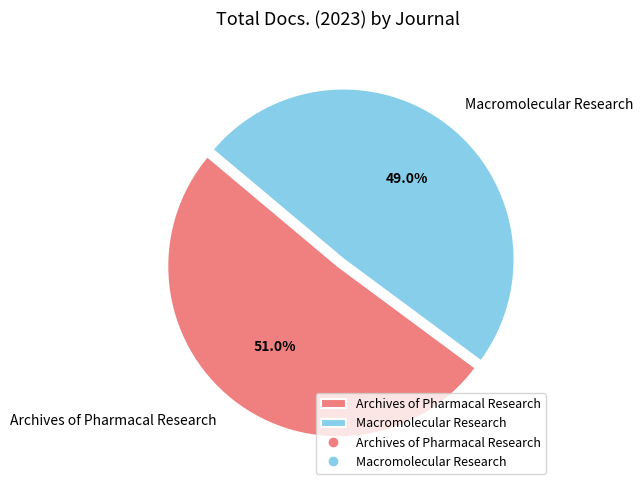

Which has a higher value, Archives of Pharmacal Research or Macromolecular Research?

Archives of Pharmacal Research